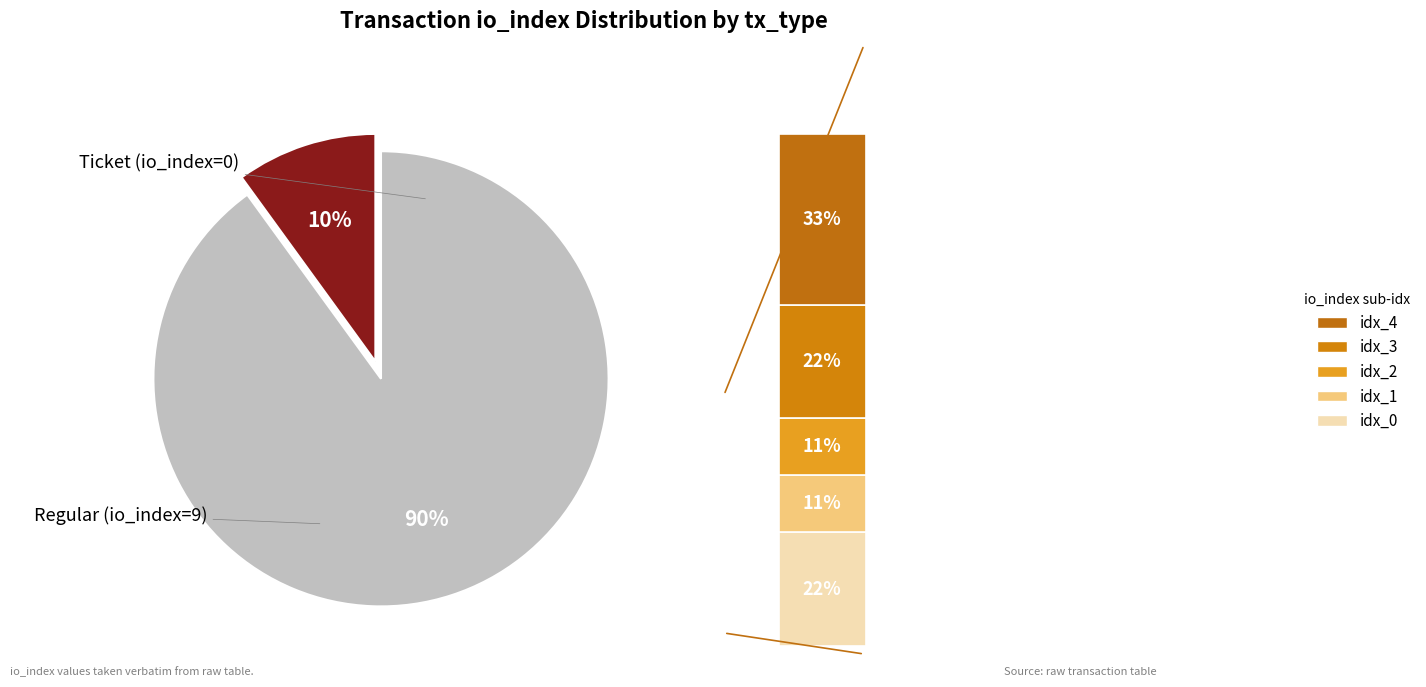

To the nearest percent, what is the average slice percentage?

50%